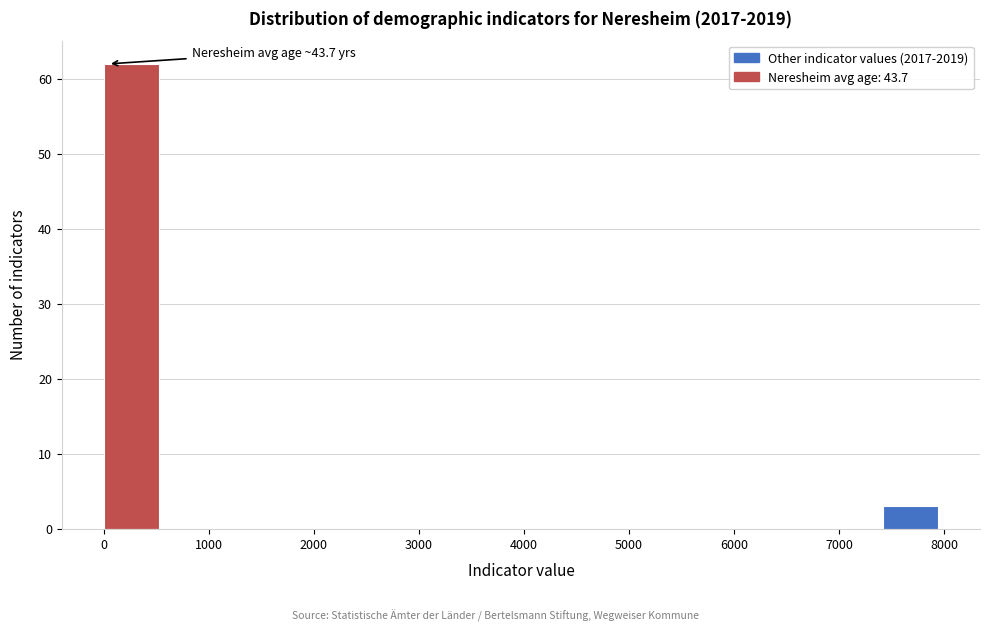

Which range on the x-axis has the tallest bar?

0 to 500